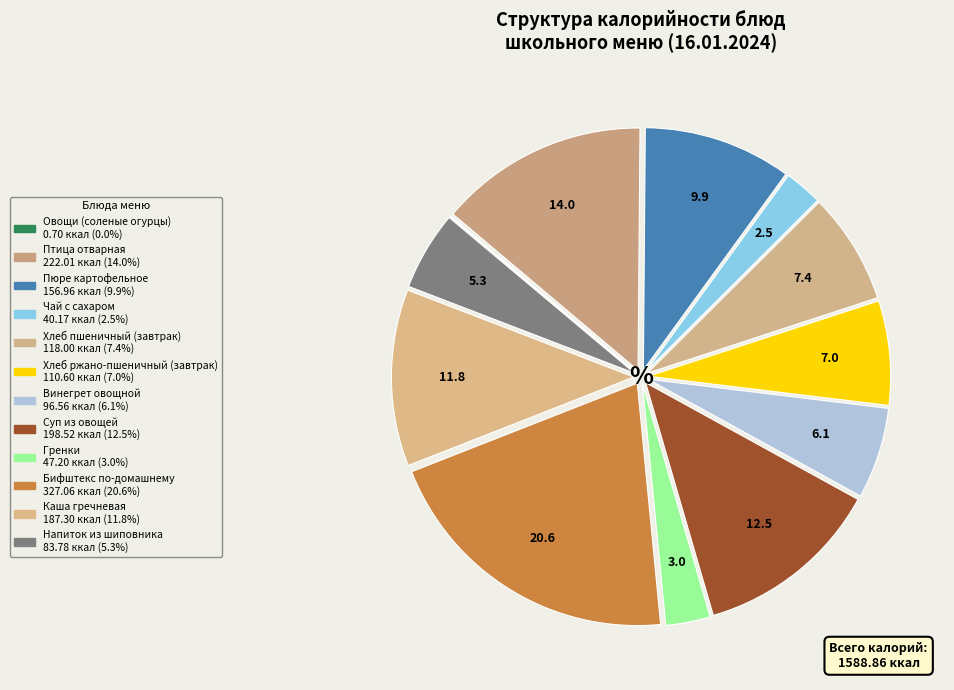

What percentage is the Бифштекс по-домашнему slice, to the nearest percent?

21%